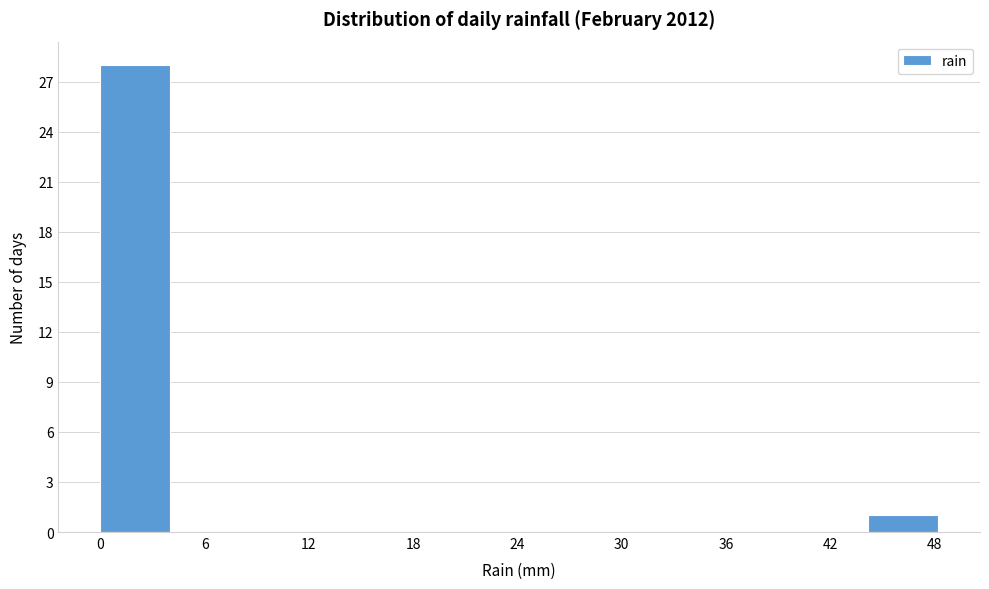

Reading left to right, transcribe this chart: for each bar, give the range it covers on the x-axis and its height. Neither the bar edges nor the heights are printed on the chart, so give them approximately, as read against the axes.

0 to 4: 28
4 to 8: 0
8 to 12: 0
12 to 16: 0
16 to 20: 0
20 to 24: 0
24 to 28: 0
28 to 32: 0
32 to 36: 0
36 to 40: 0
40 to 44: 0
44 to 48: 1